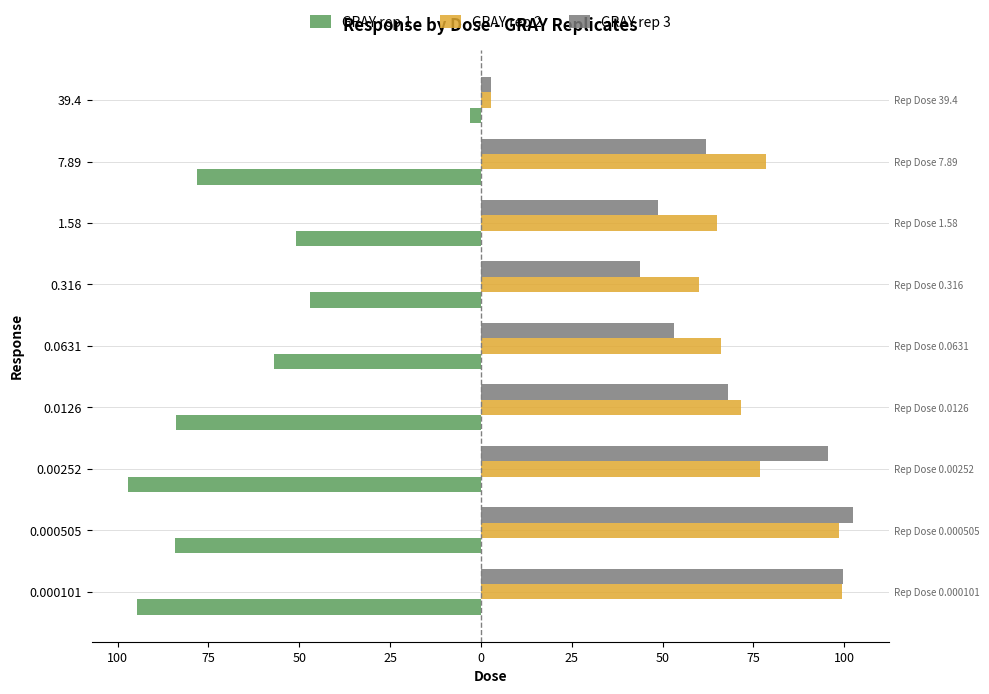

Which series has the widest spread of values?

GRAY rep 3